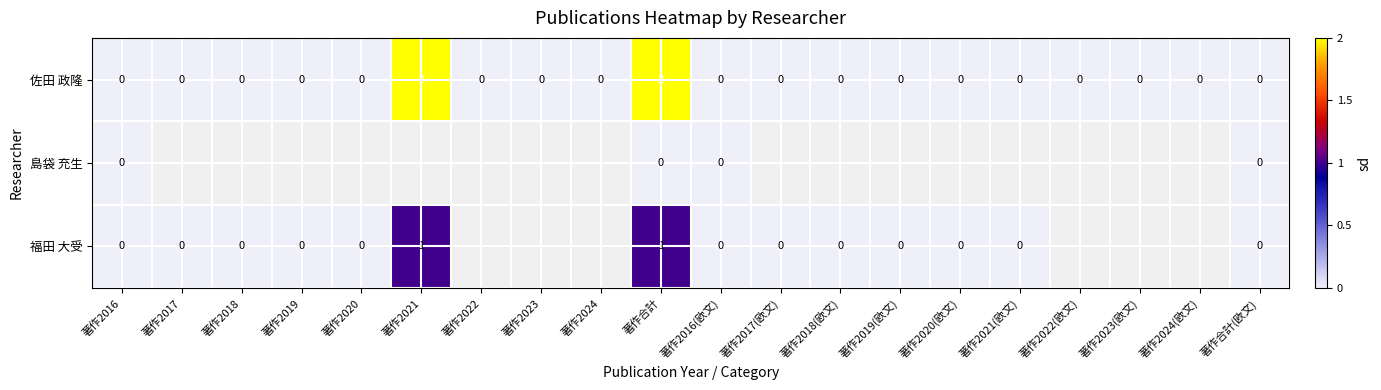

True or false: 佐田 政隆 has a value of 2 at 著作合計.

True